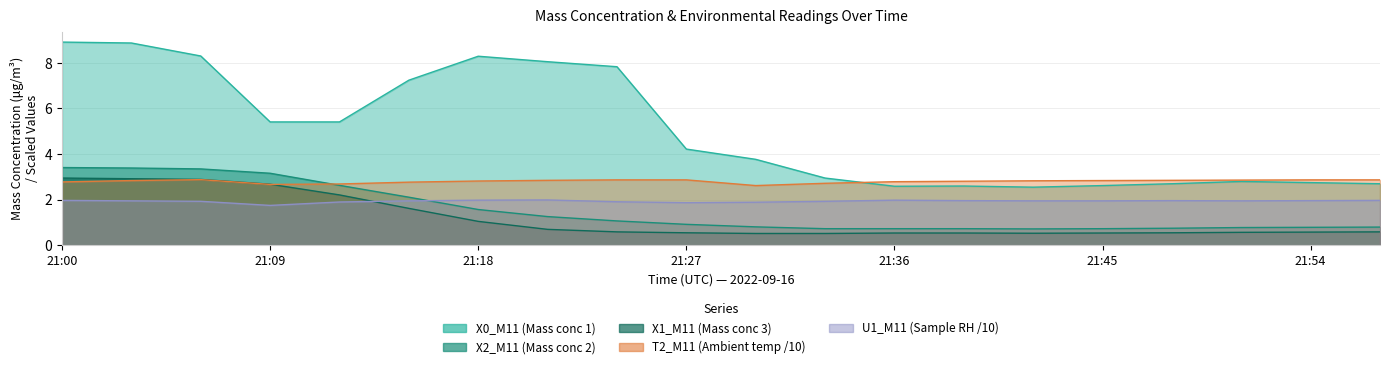

In T2_M11 (Ambient temp), how many points are higher than both neighbors (excluding endpoints)?

1